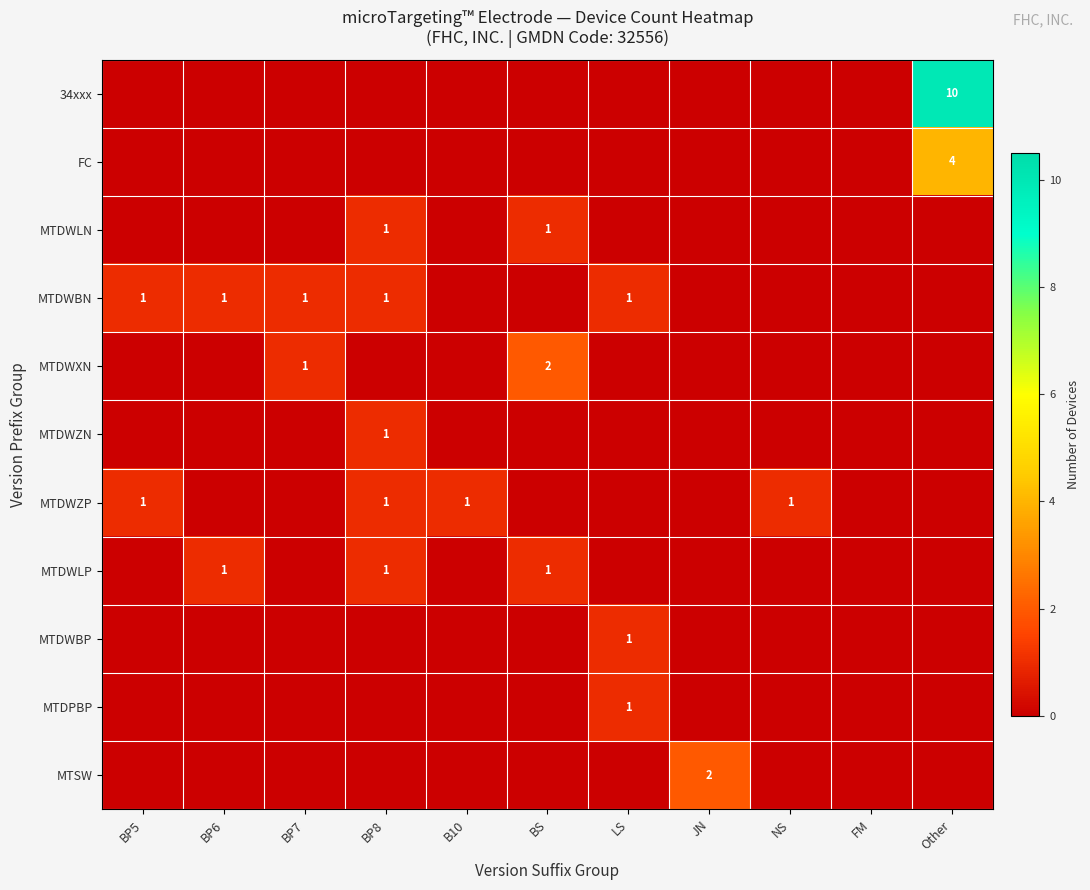

What is the total value across all series at JN?

2